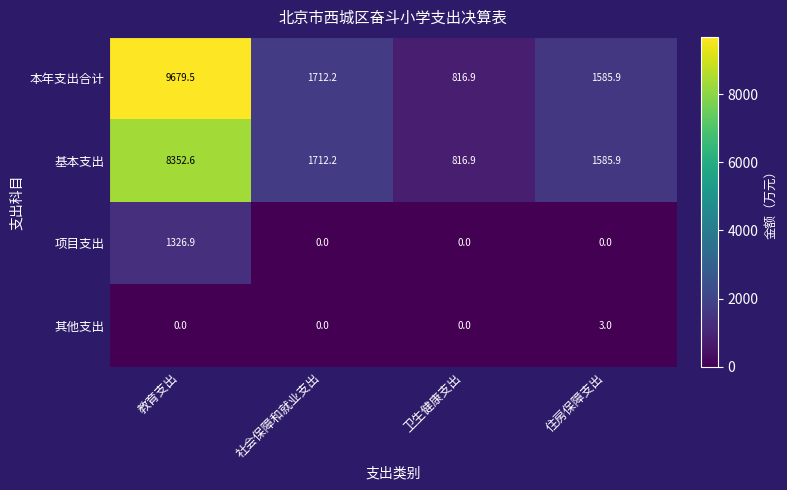

Count the number of categories in the chart.

4